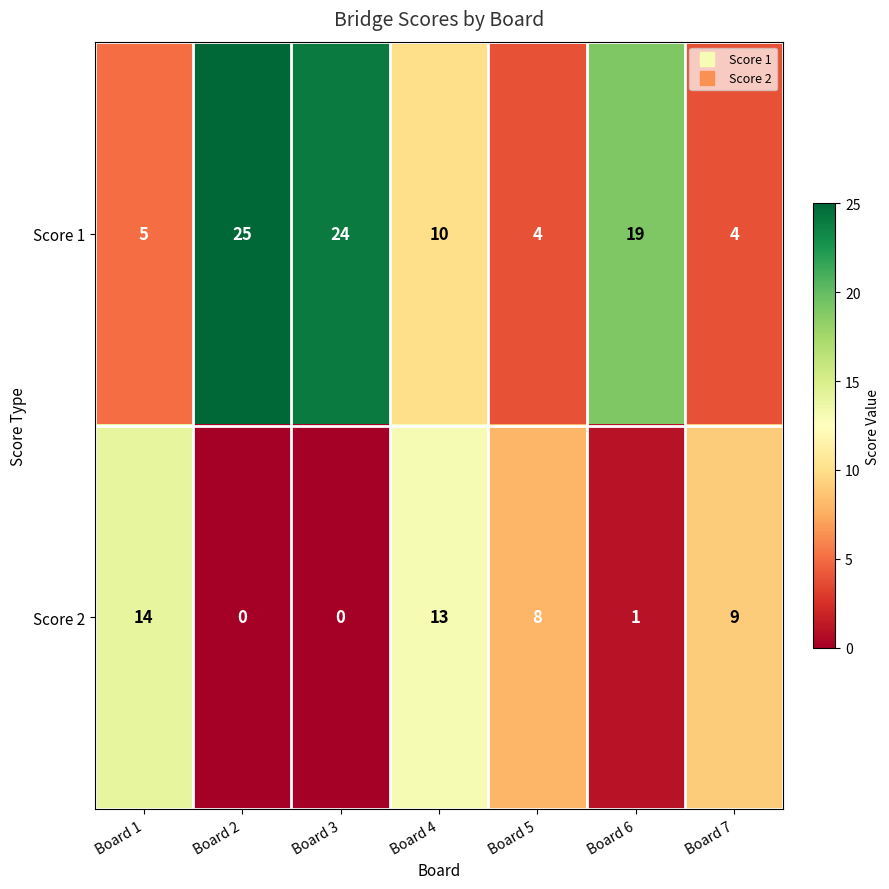

Is it true that Score 2 equals -7 at Board 3?

False